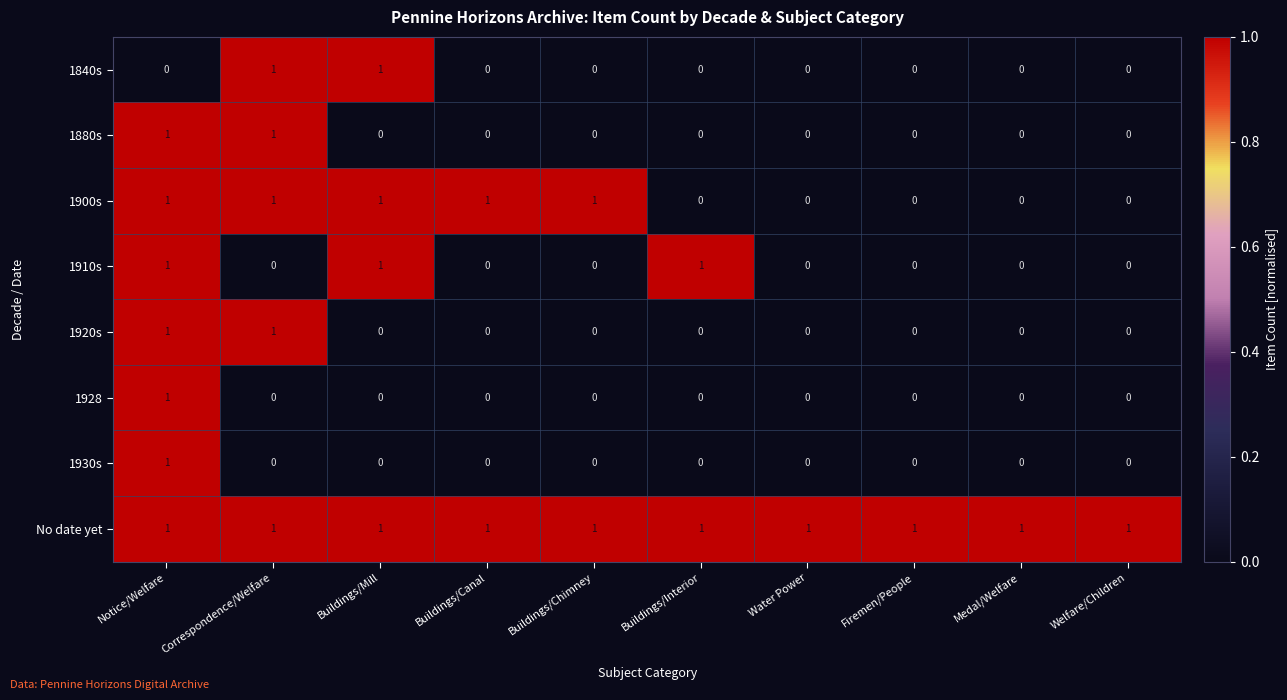

Which series has the largest total across all categories?

No date yet